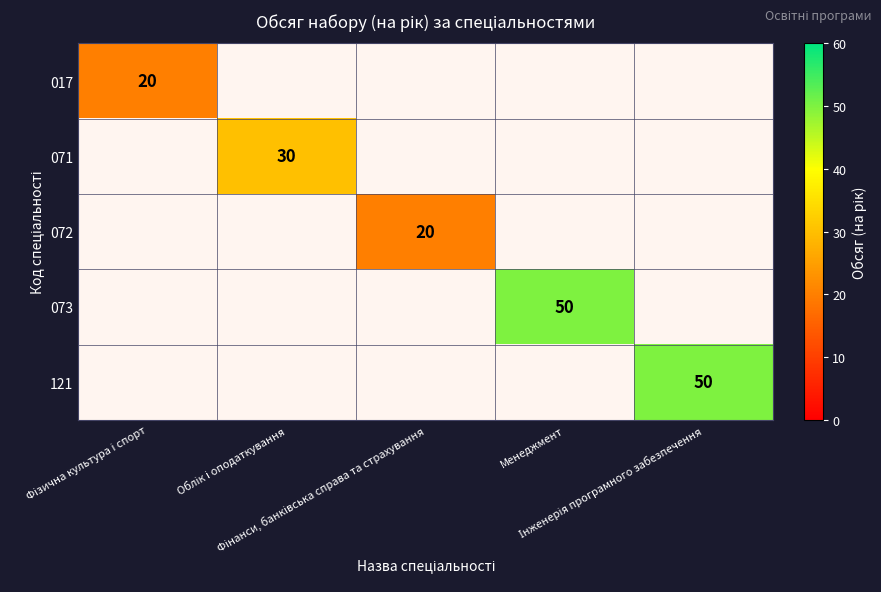

How many values in 017 are above zero?

1